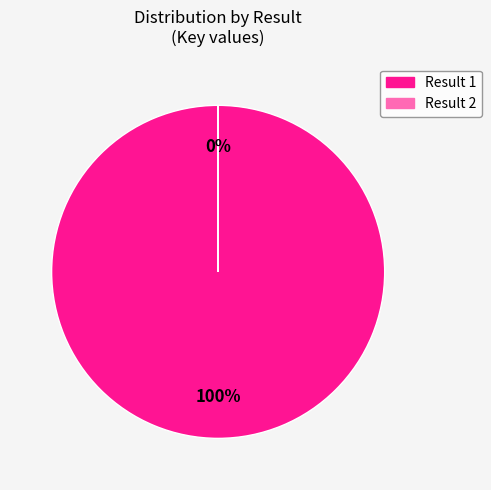

What percentage is NOT represented by 2?

100.0%